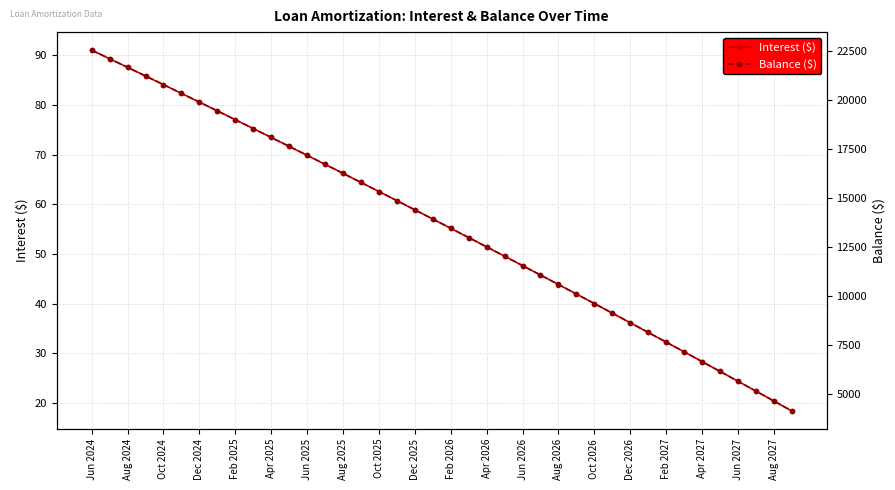

At how many categories does at least one series exceed 18659?

9